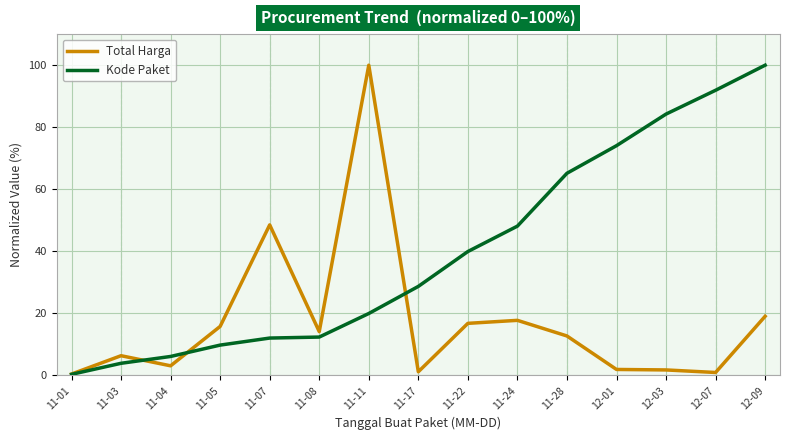

Which category has the highest value in the Kode Paket series?

12-09